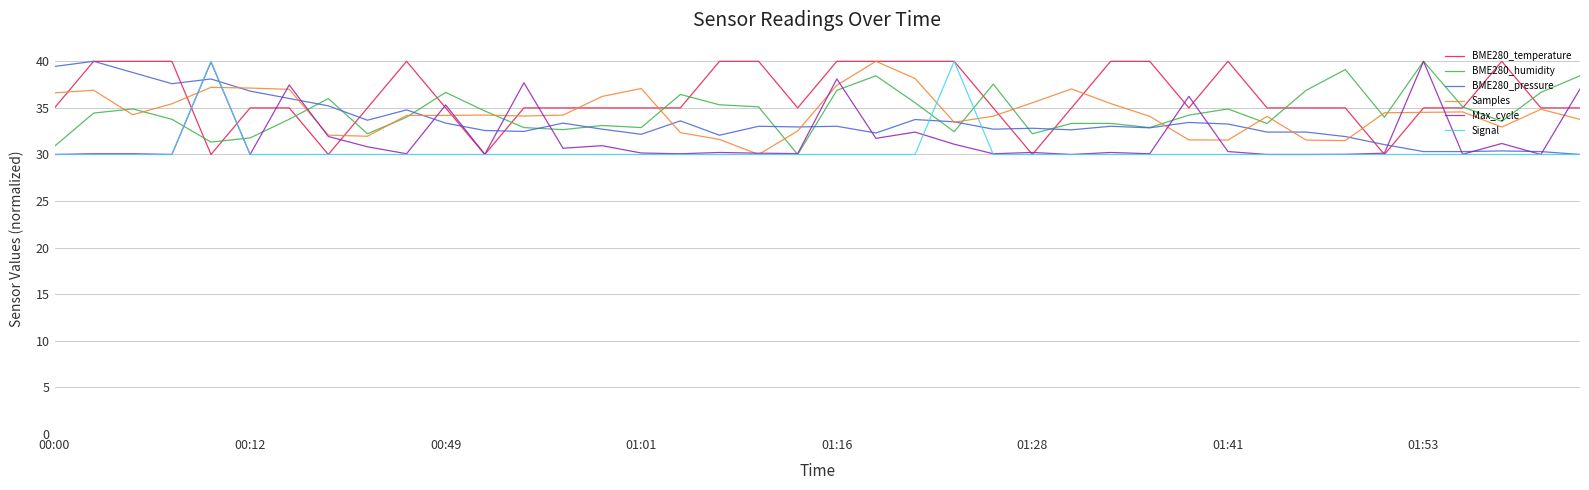

What is the average value of the BME280_temperature series?

36.1